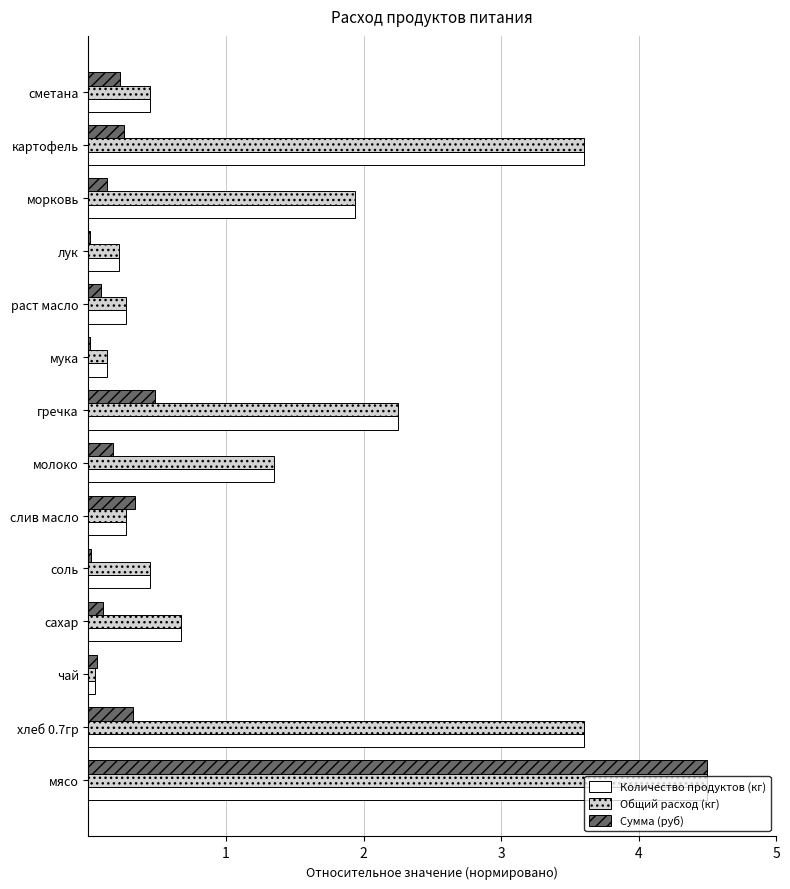

Which series has the widest spread of values?

Сумма (руб)